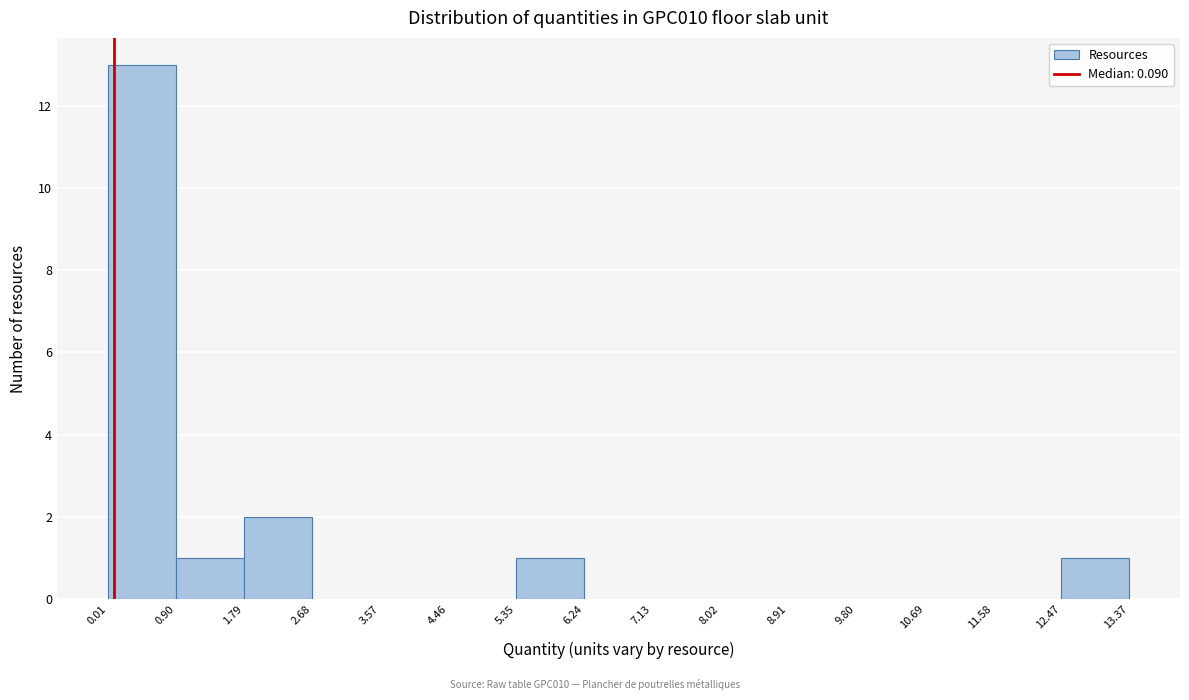

What is the height of the bar covering 12.47 to 13.37 on the x-axis? The values are not printed on the chart, so give them approximately, as read against the axis.

1